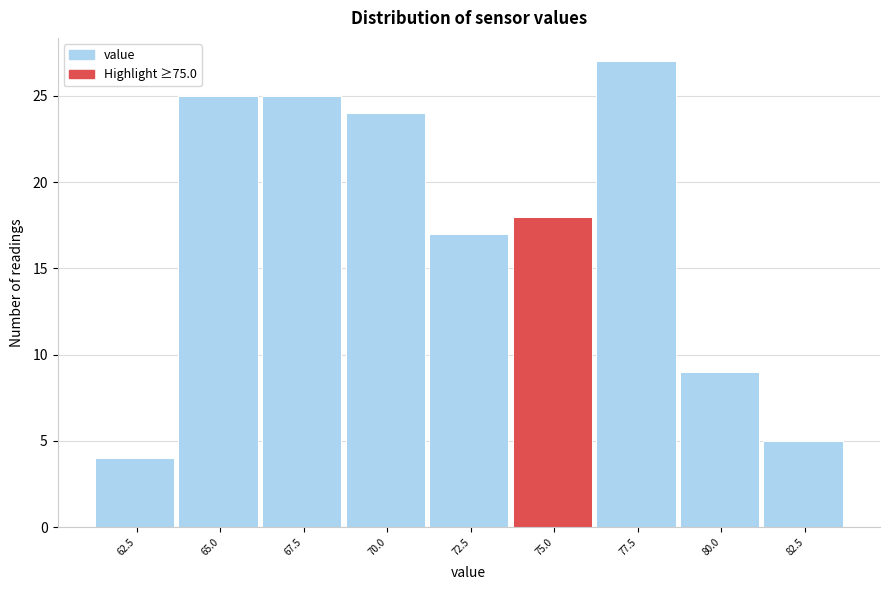

Reading left to right, list all the values displayed in this chart.

4	25	25	24	17	18	27	9	5